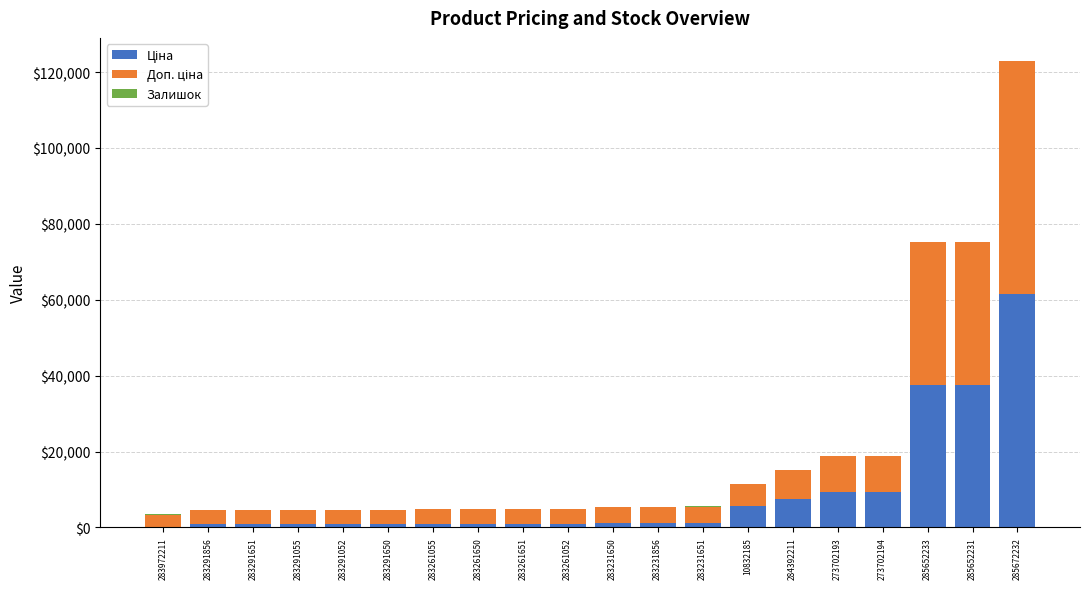

At which category is the sum across all series the highest?

285672232